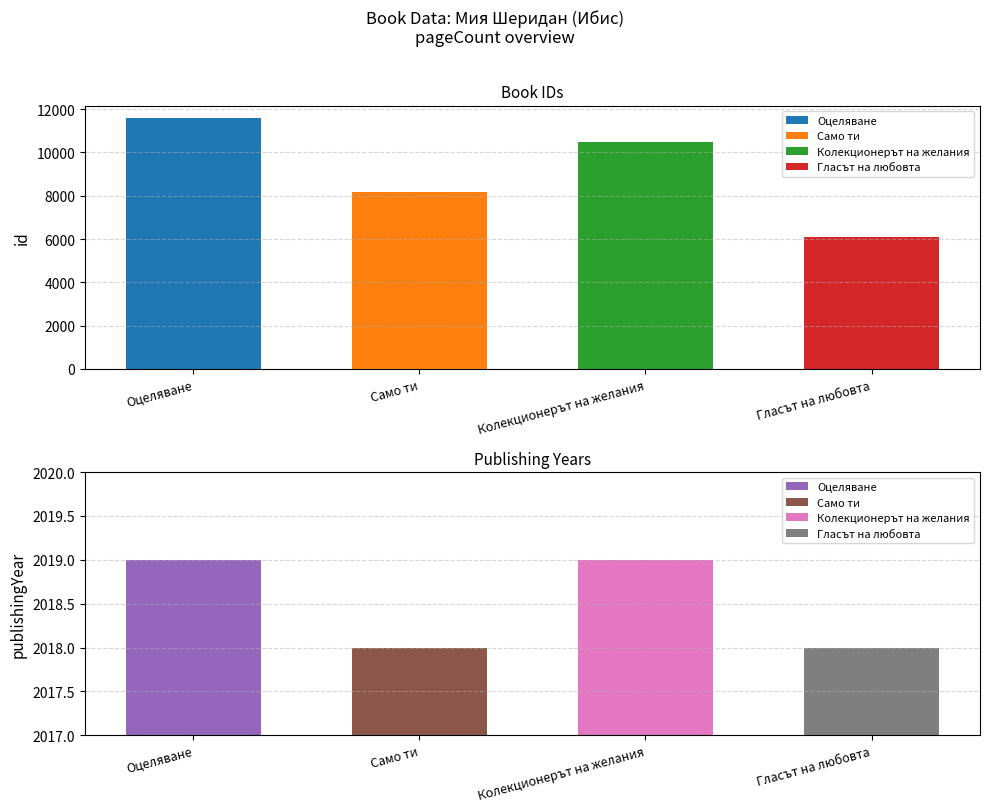

At which category is the sum across all series the highest?

Оцеляване